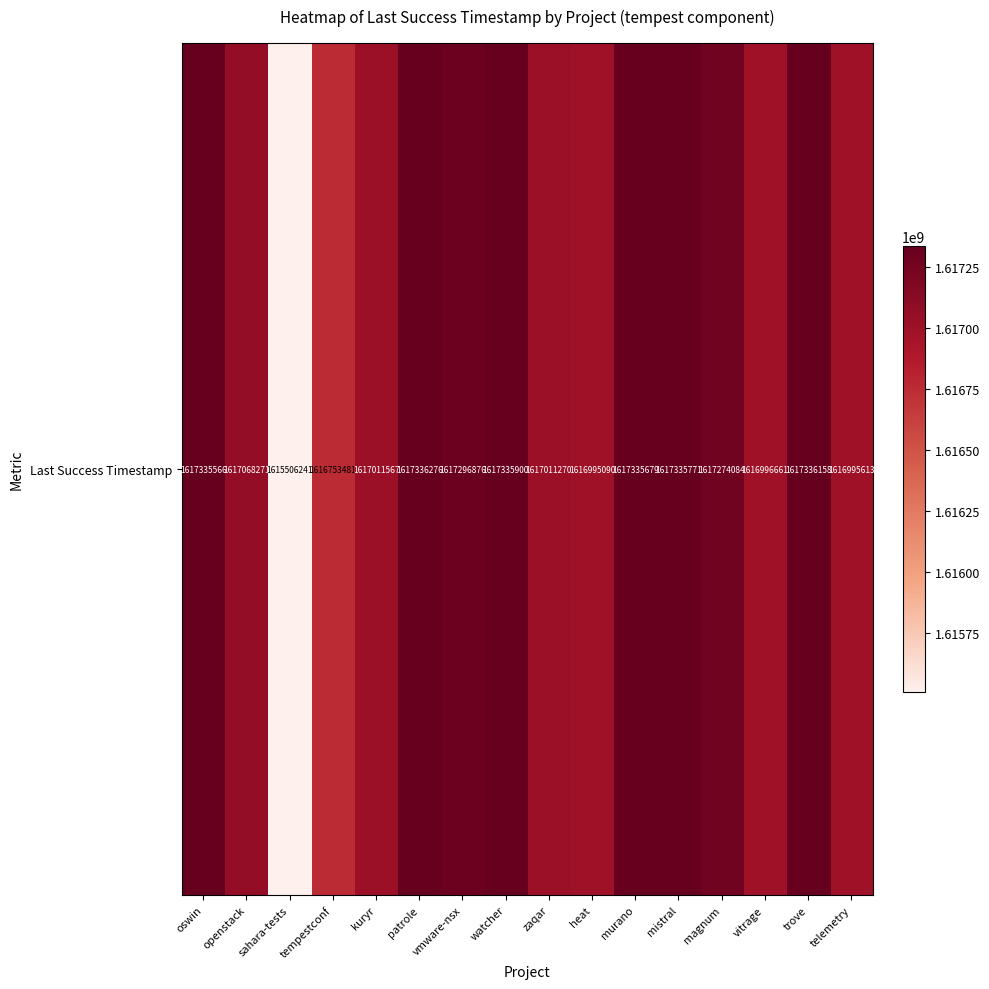

List the labels in order of value, largest first.

patrole, trove, watcher, mistral, murano, oswin, vmware-nsx, magnum, openstack, kuryr, zaqar, vitrage, telemetry, heat, tempestconf, sahara-tests